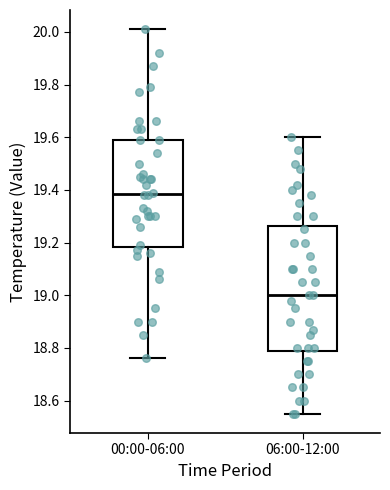

Which box's median line is the highest?

00:00-06:00